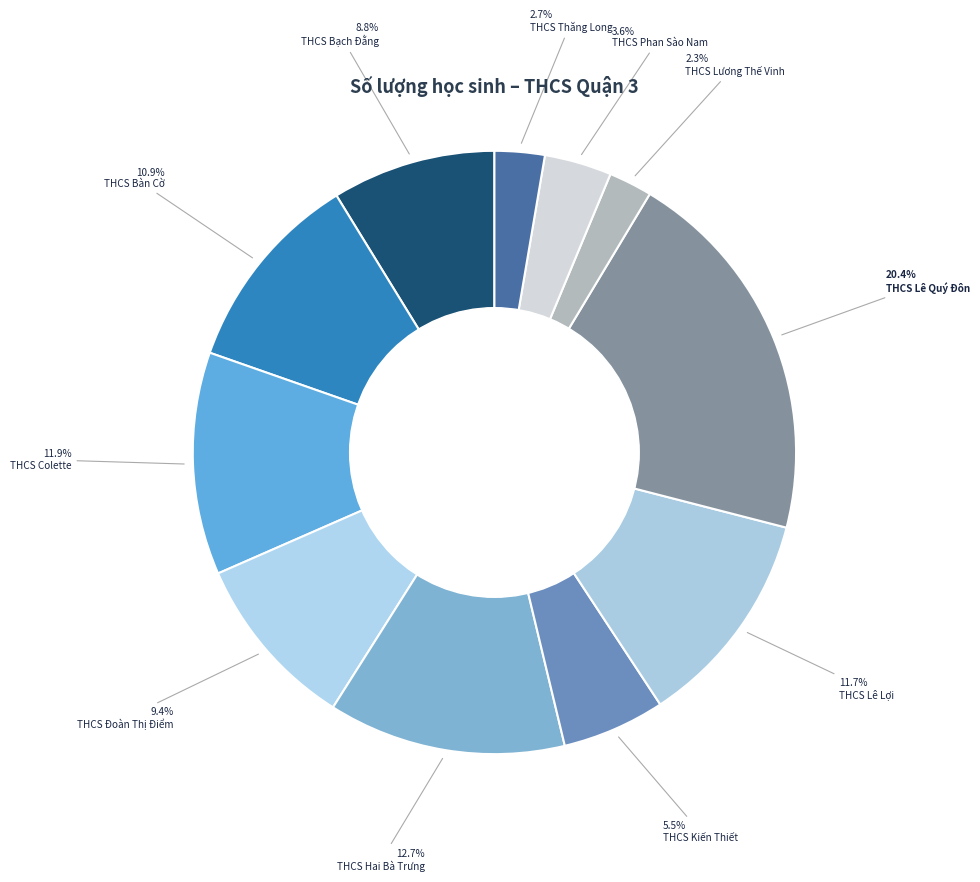

Is THCS Lương Thế Vinh the majority of the pie?

No